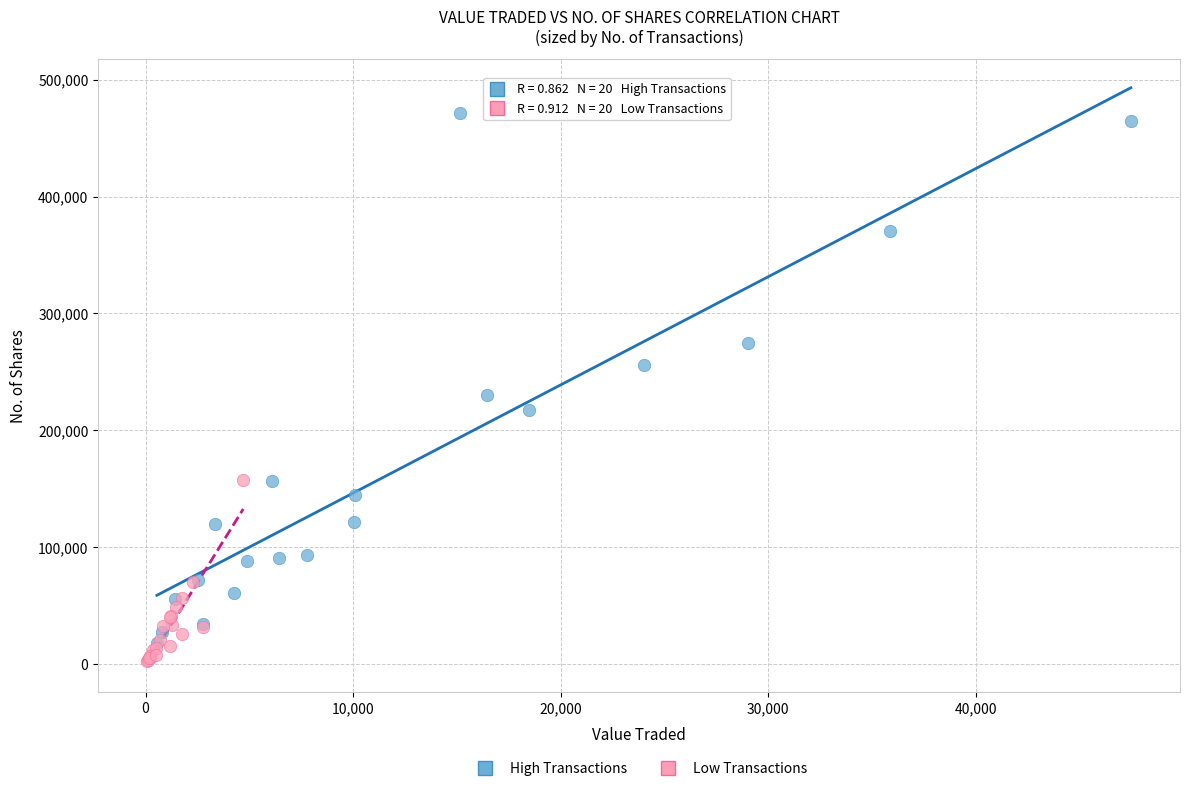

What are all the series names shown in the legend?

High Transactions, Low Transactions